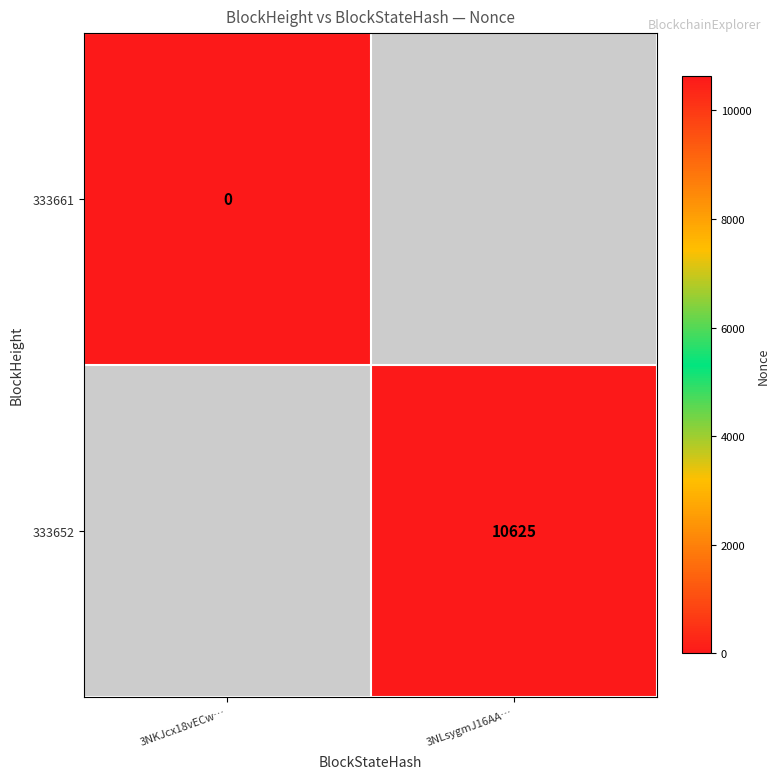

Is it true that 333652 equals 19066 at 3NLsygmJ16AA…?

False